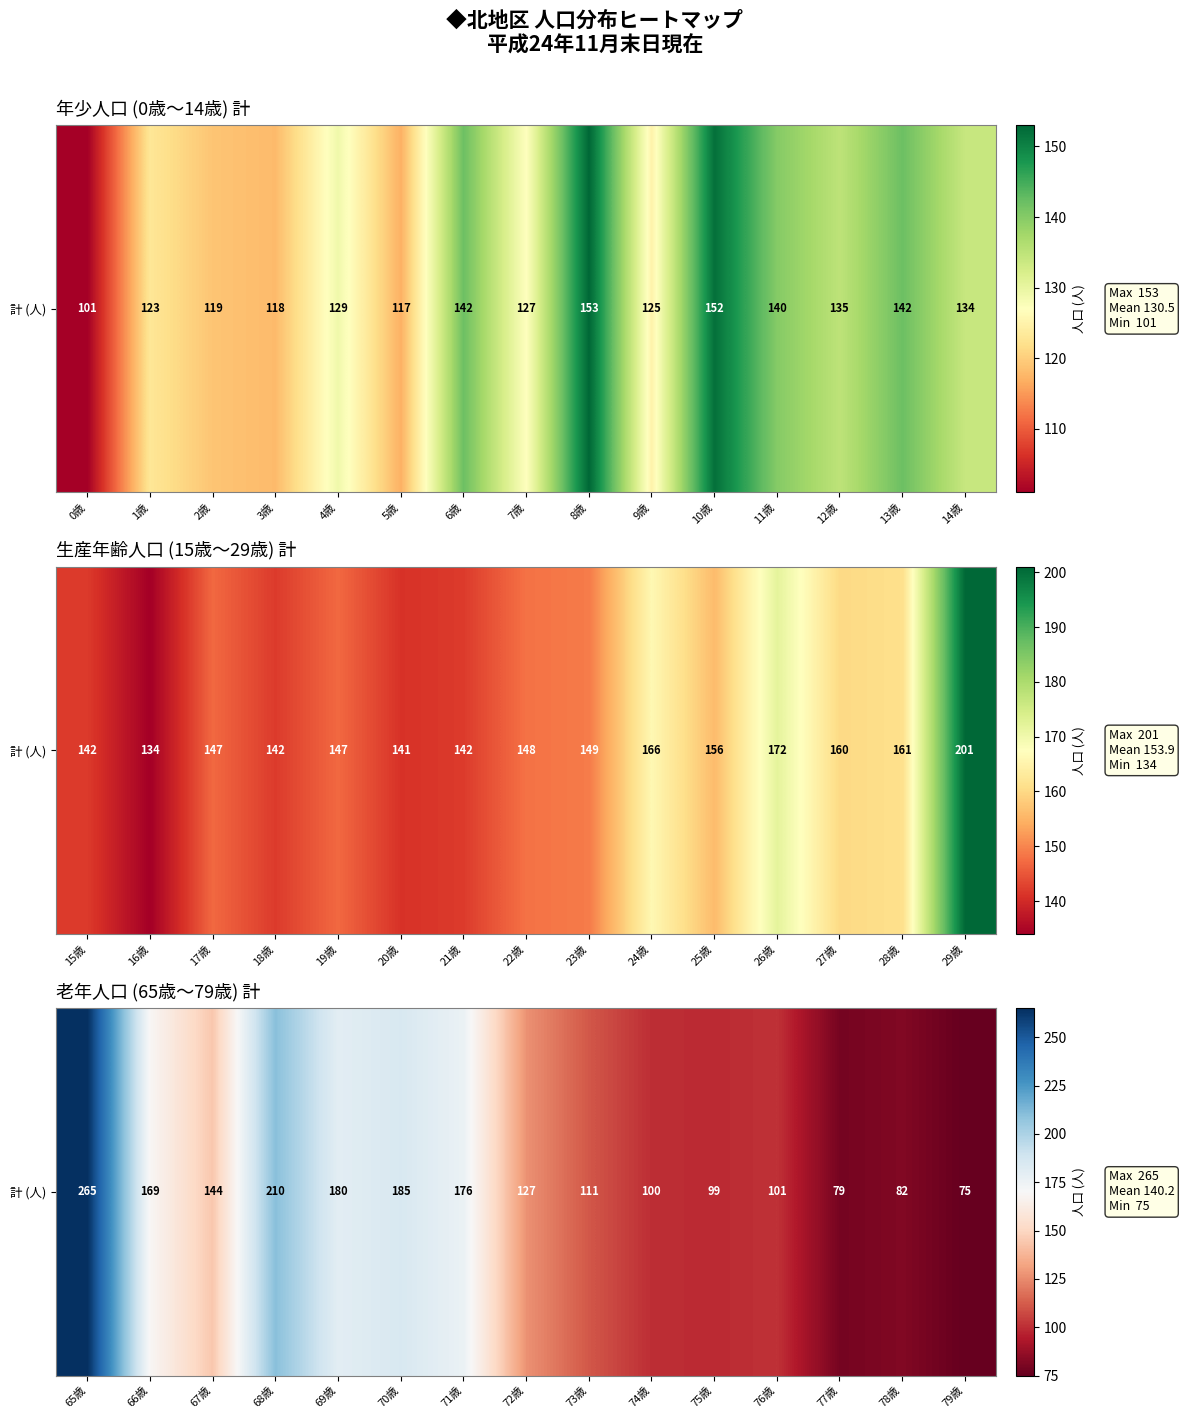

What is the sum of all values?

2103